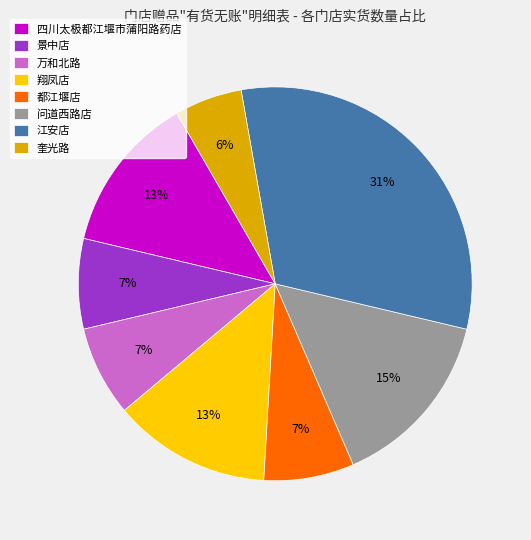

What is the largest slice in the pie chart?

江安店